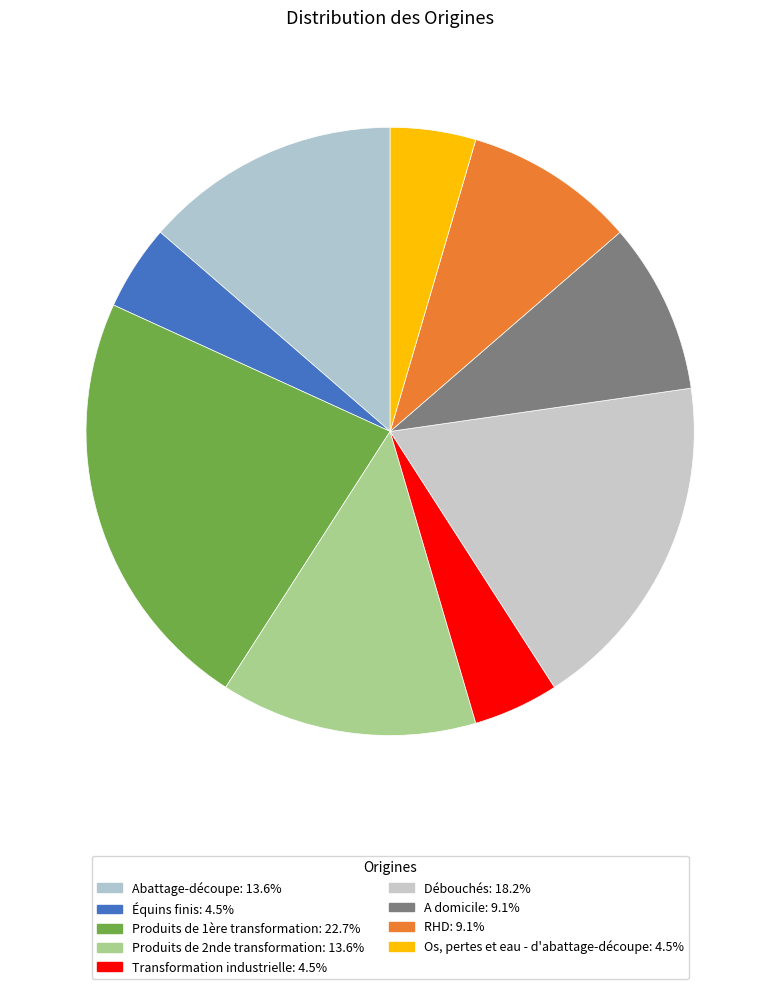

Is Produits de 2nde transformation the majority of the pie?

No